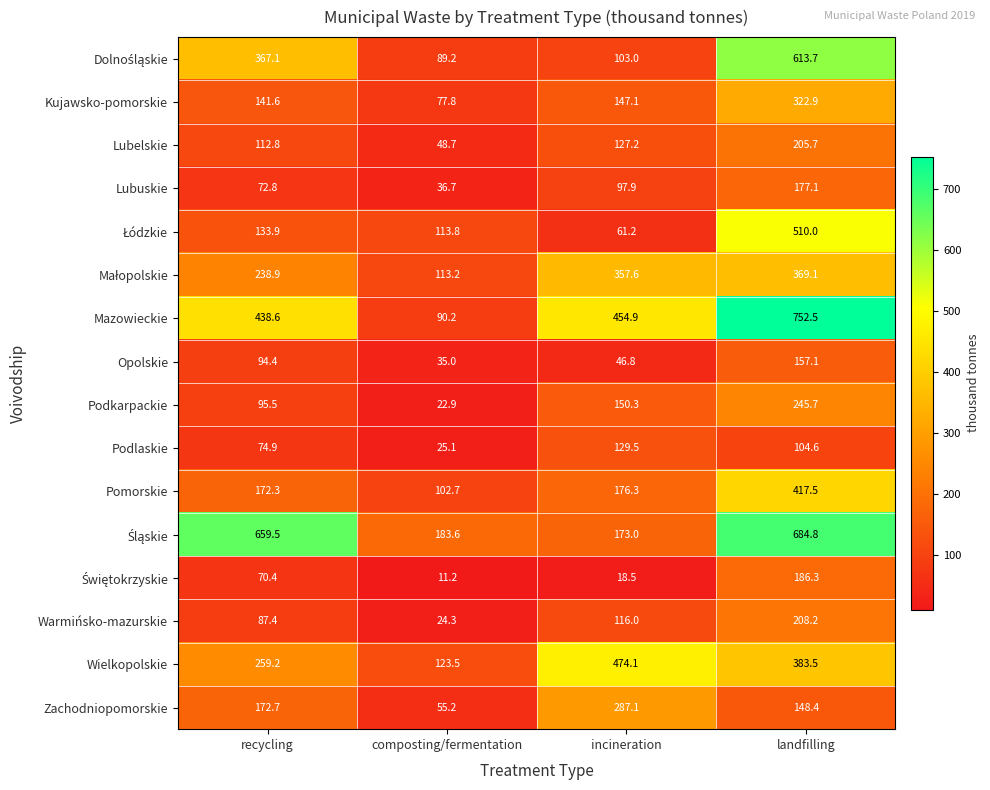

At how many categories does at least one series exceed 141?

4